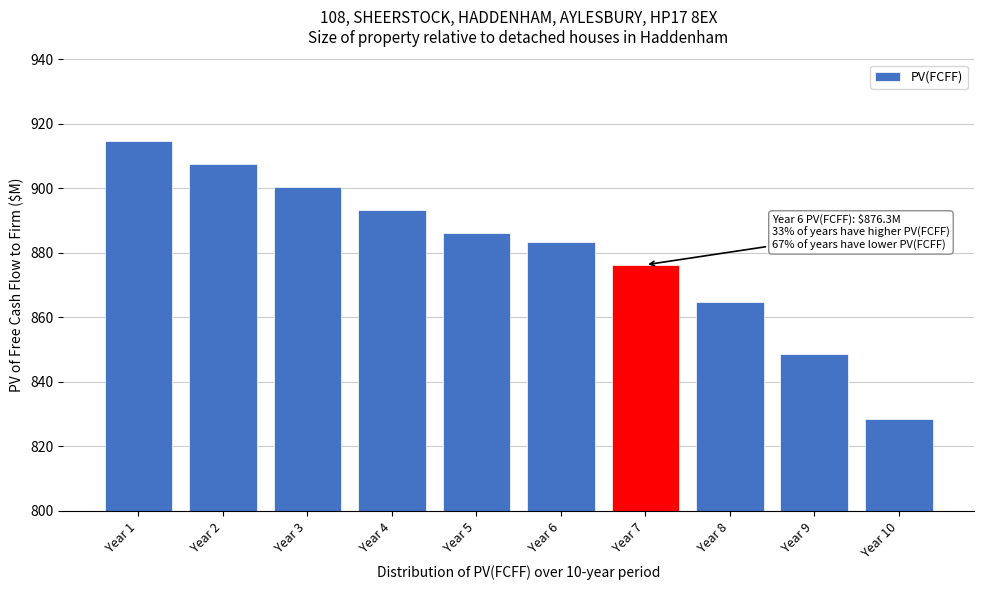

Reading left to right, extract all data points from this chart.

Year 1=914.7	Year 2=907.5	Year 3=900.4	Year 4=893.3	Year 5=886.1	Year 6=883.5	Year 7=876.3	Year 8=864.7	Year 9=848.7	Year 10=828.5